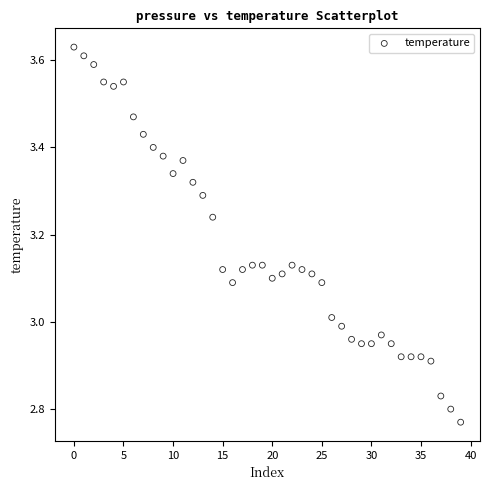

What is the range of Y values (max minus min)?

0.9